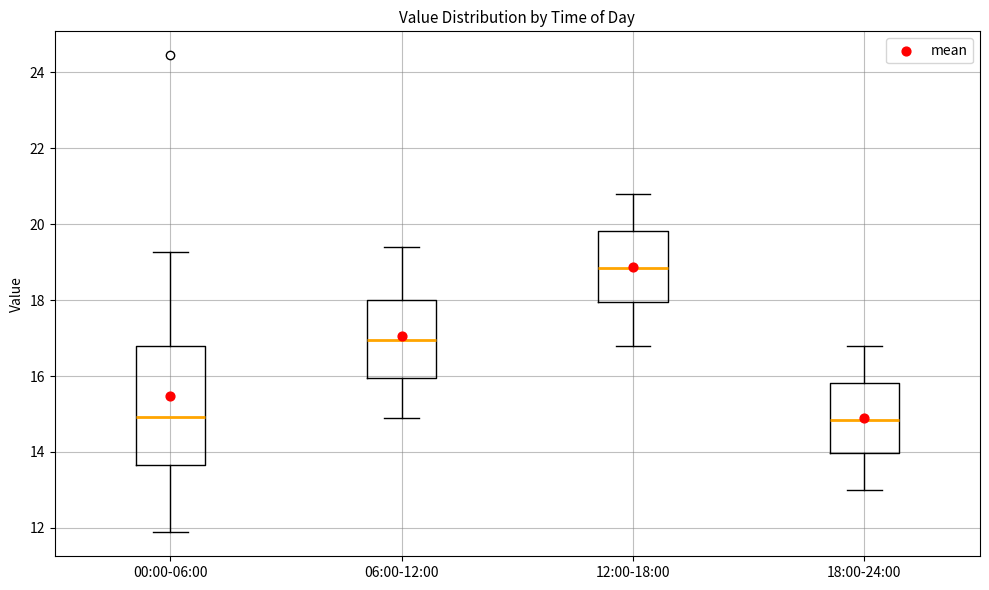

Which box has the highest median line?

12:00-18:00